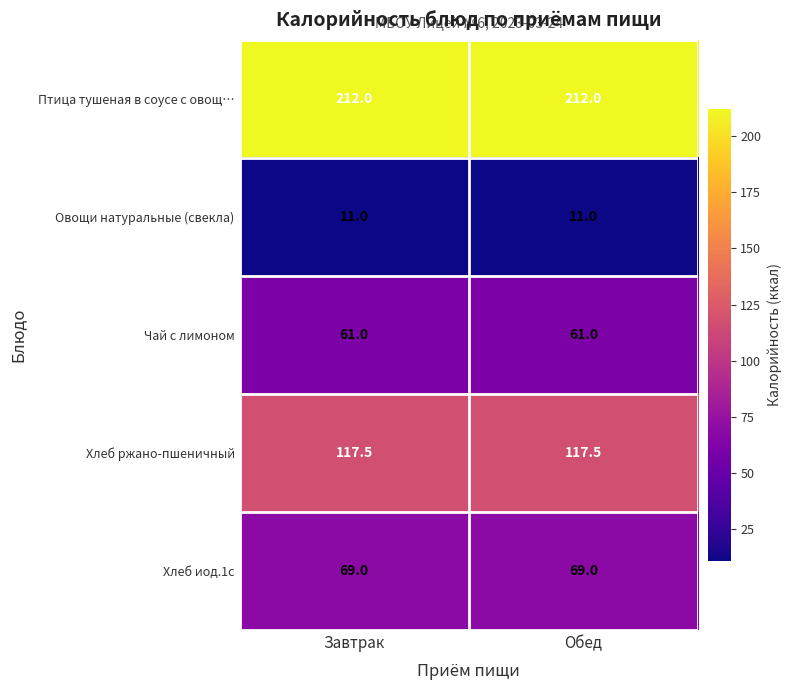

How many categories are shown in the chart?

2